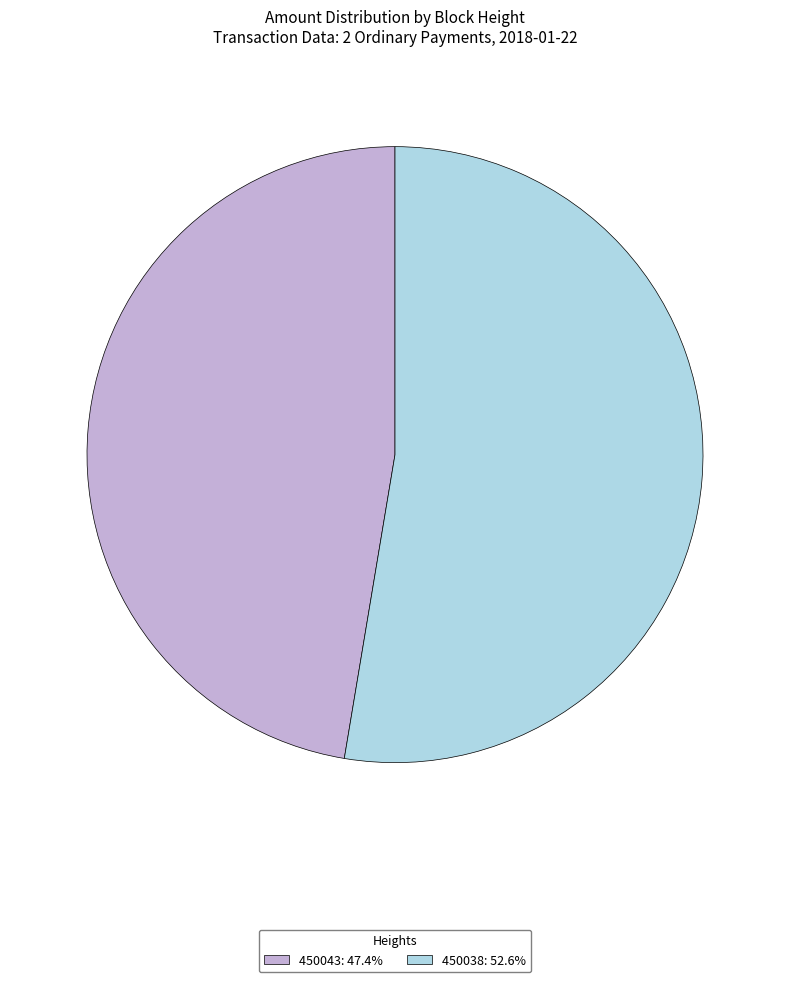

Rank the categories by value from lowest to highest.

450043, 450038